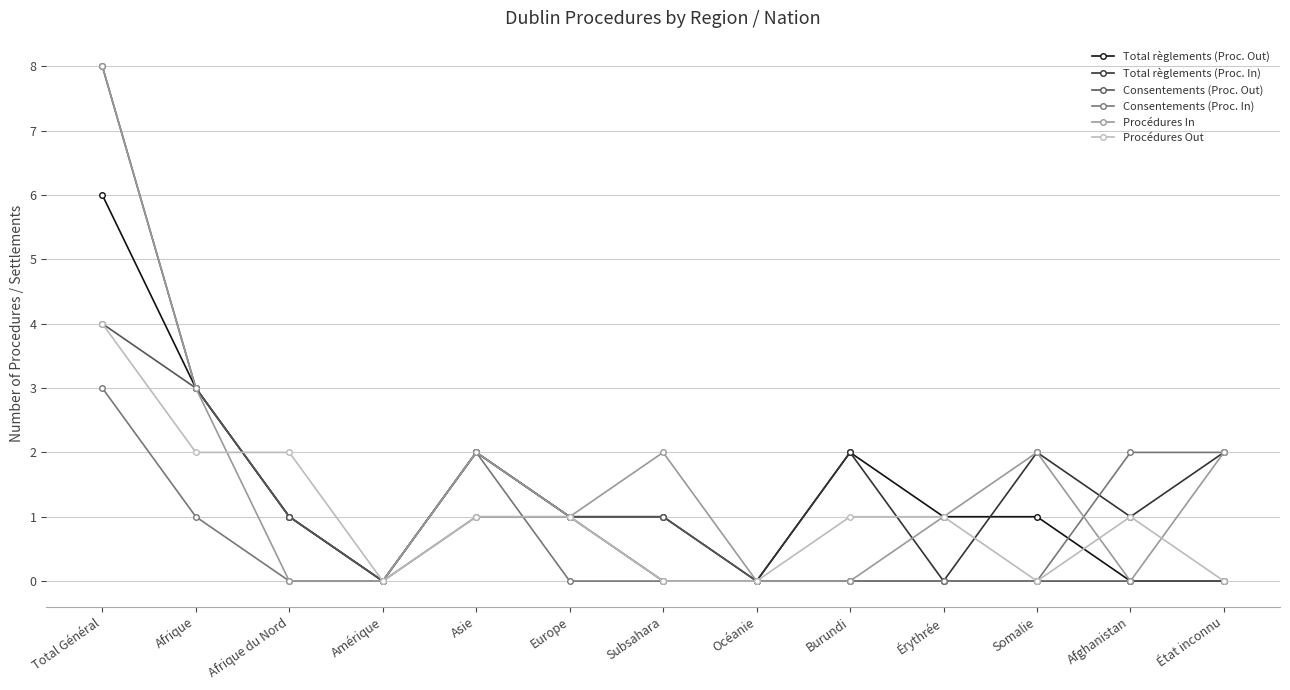

The value of Total règlements (Proc. In) at Asie is 3. True or false?

False